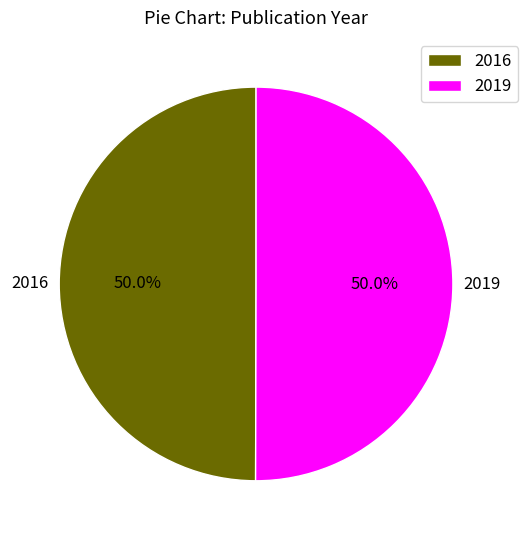

To the nearest percent, what portion does 2019 represent?

50%